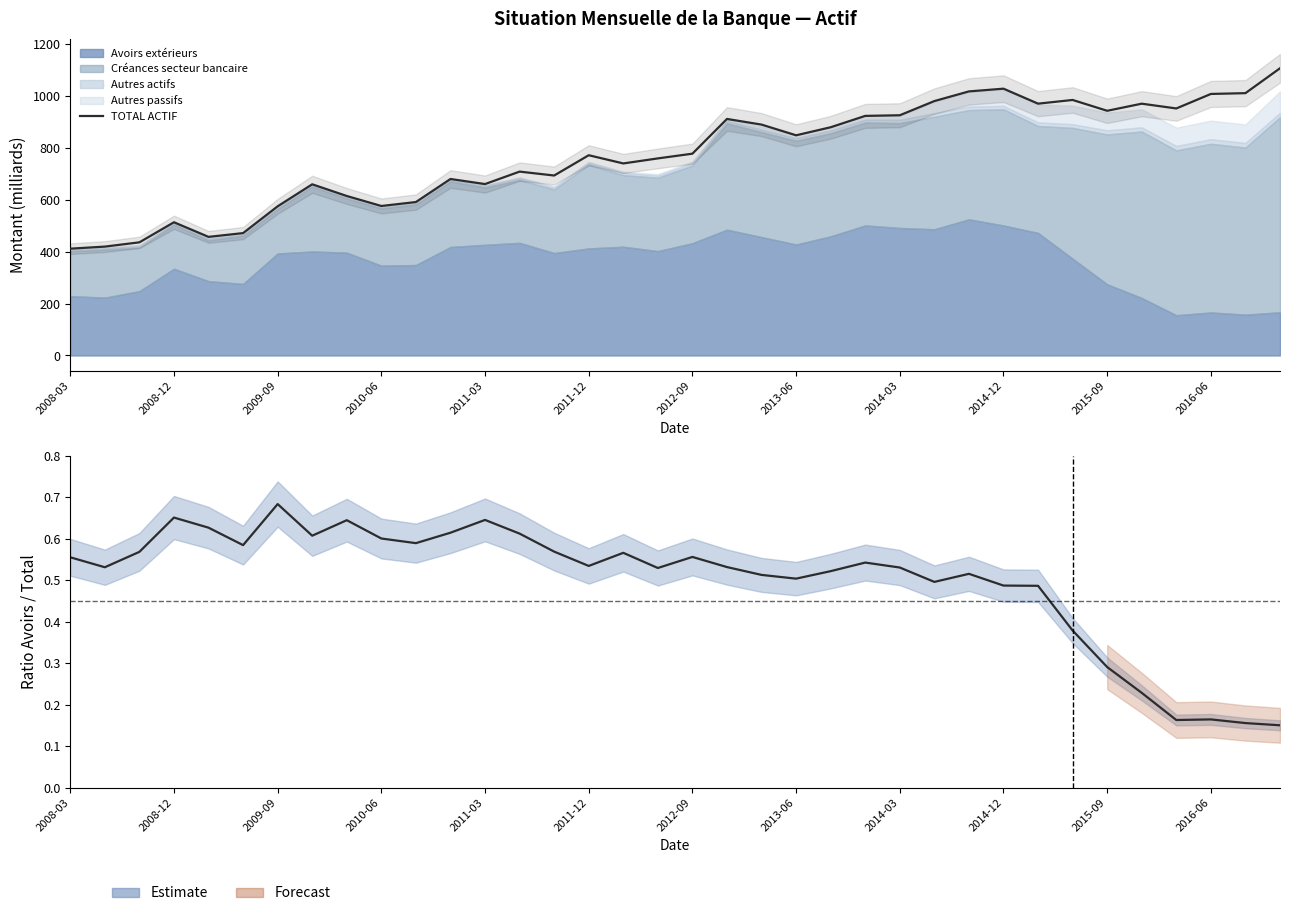

What is the difference between the values at 2013-06 and 2008-03?

437.2